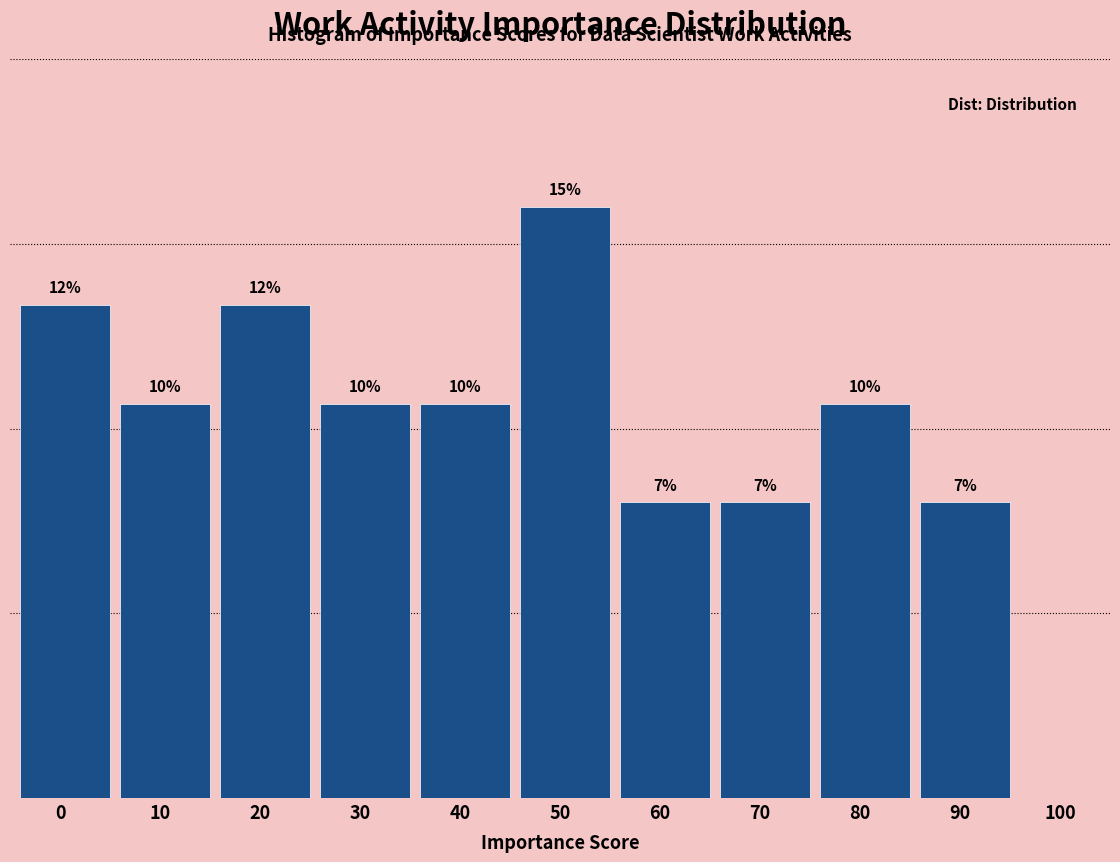

Are the bars horizontal?

No